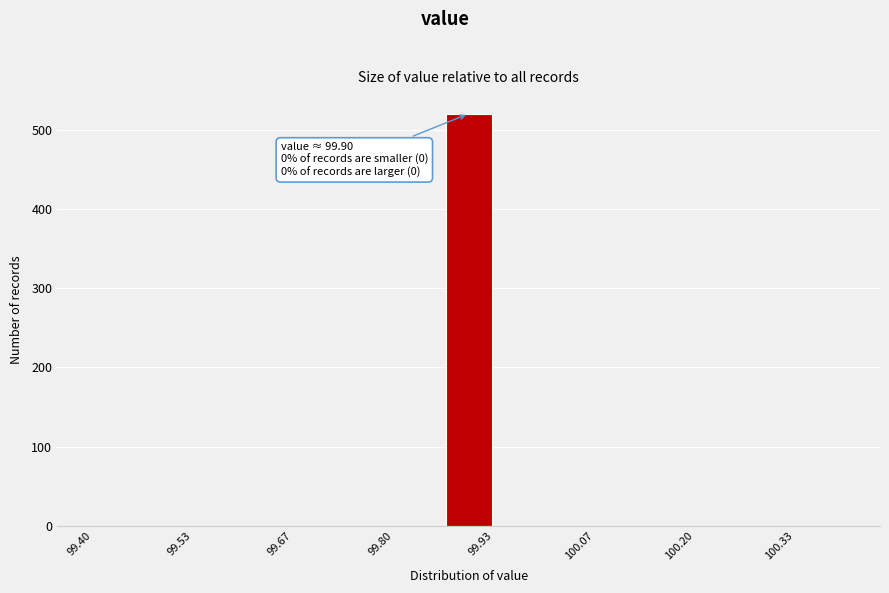

Read against the x-axis, roughly where is the centre of the tallest bar?

99.90